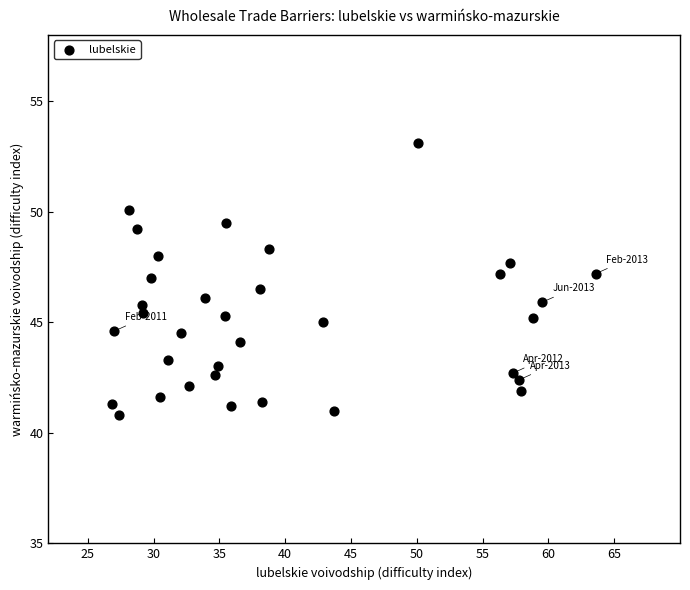

What is the range of X values (max minus min)?

36.8